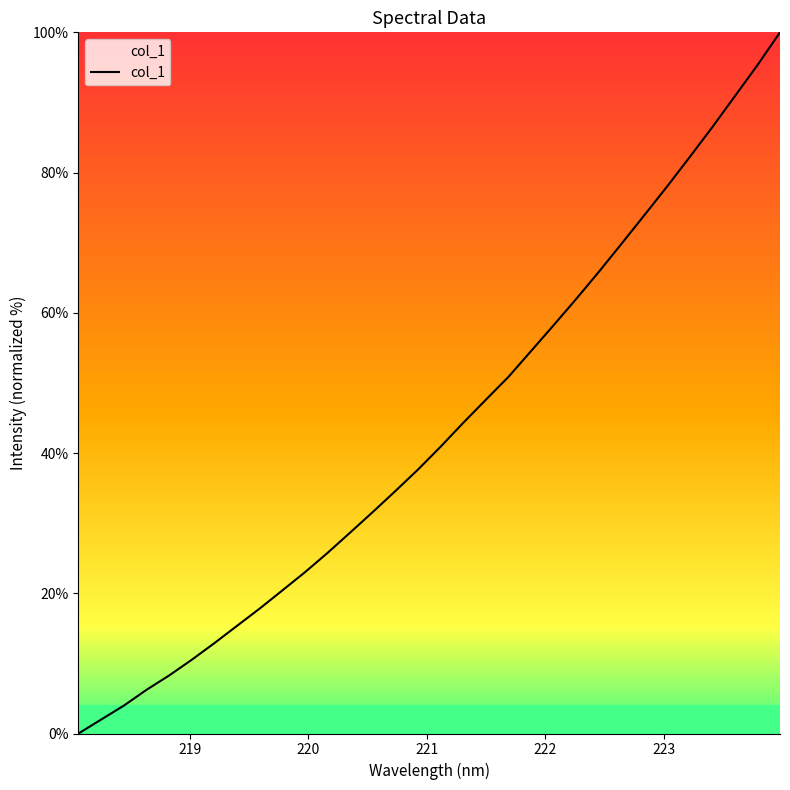

What is the difference between the maximum and minimum values?

100.0